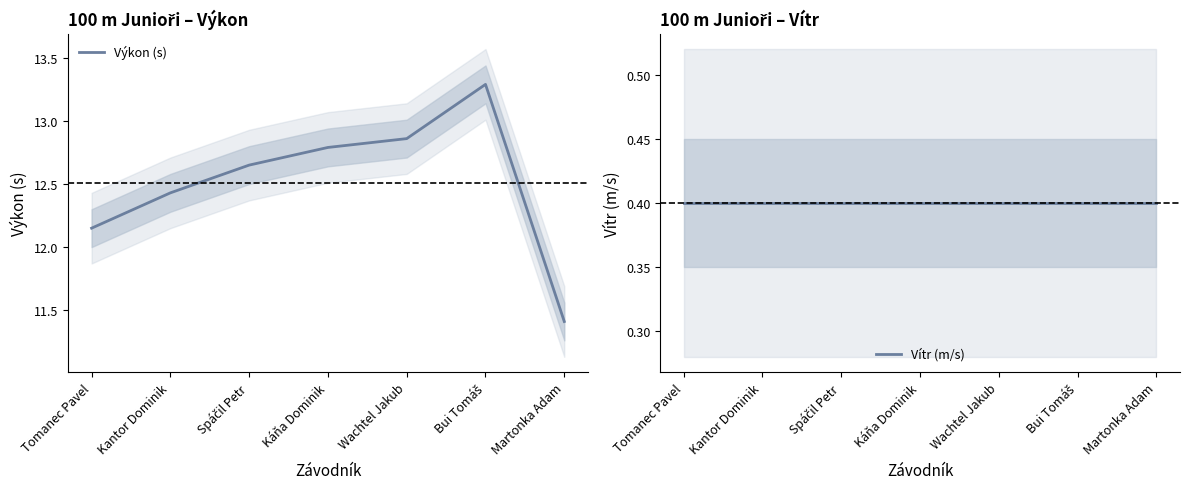

What is the sum of the Vítr (m/s) values at Bui Tomáš and Kantor Dominik?

0.8